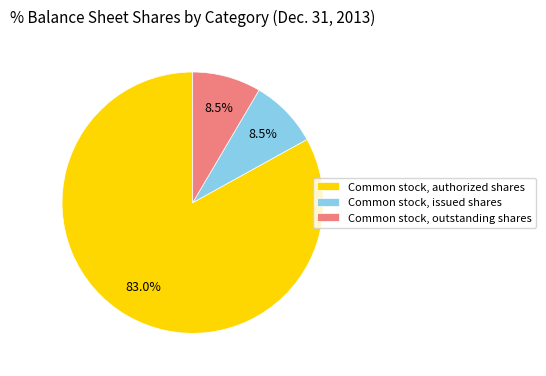

How many slices are in this pie chart?

3